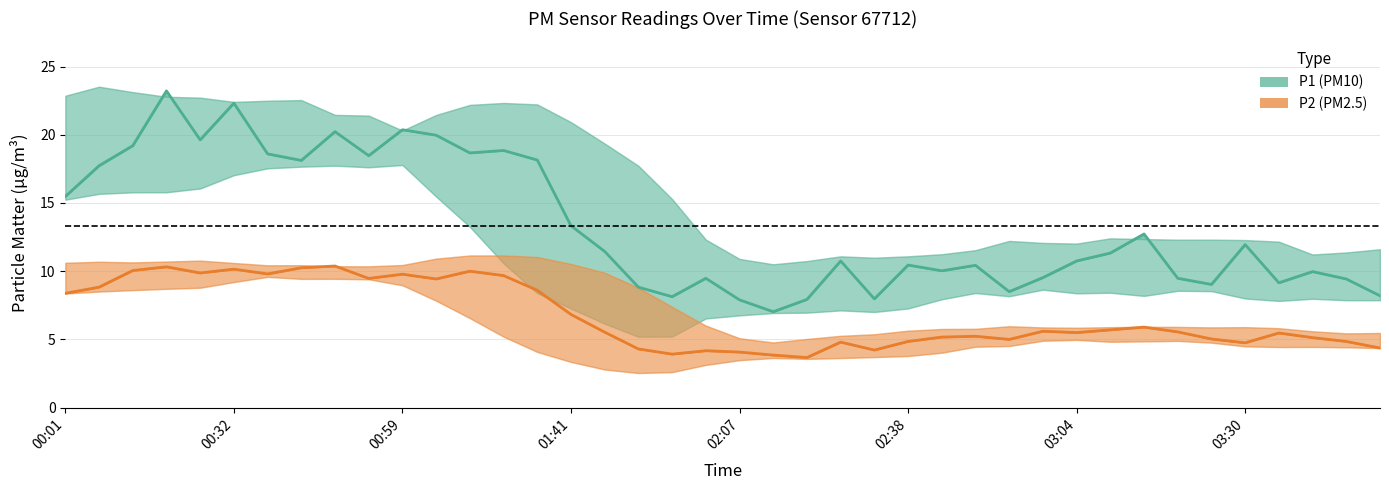

True or false: P1 (PM10) has more than 0 points higher than both neighbors.

True